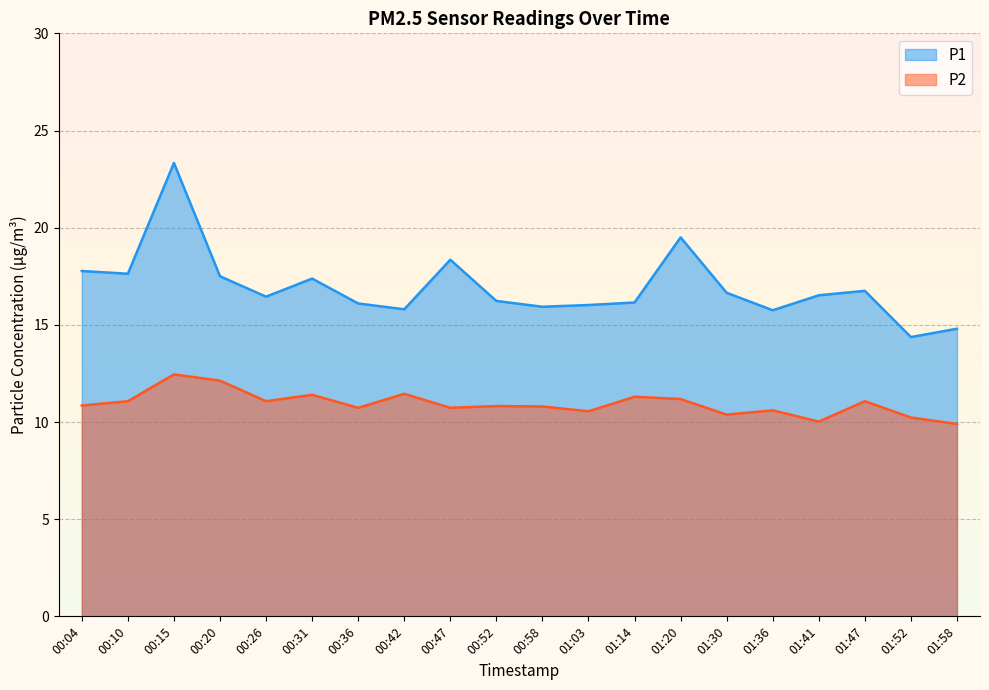

At 01:03, list the series in order from smallest to largest.

P2, P1